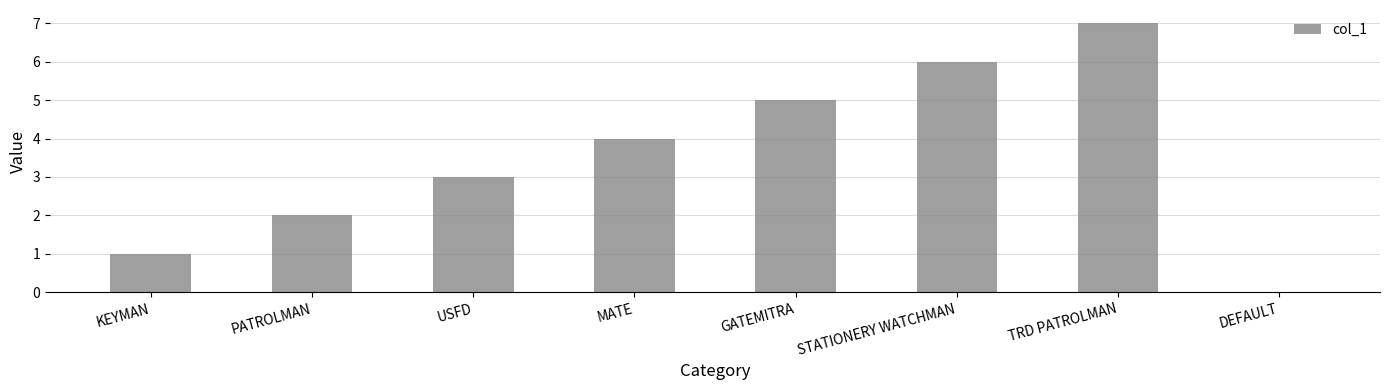

True or false: the data shows 1 at PATROLMAN.

False